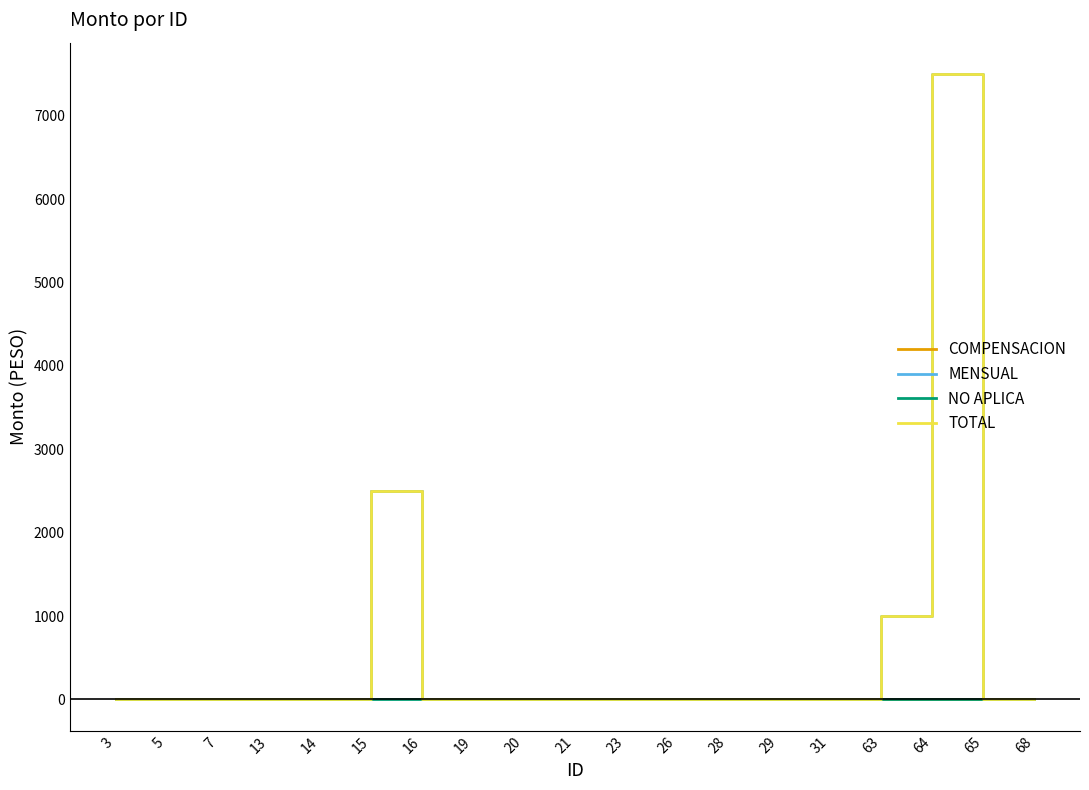

Is this an area chart (filled region under the line)?

No